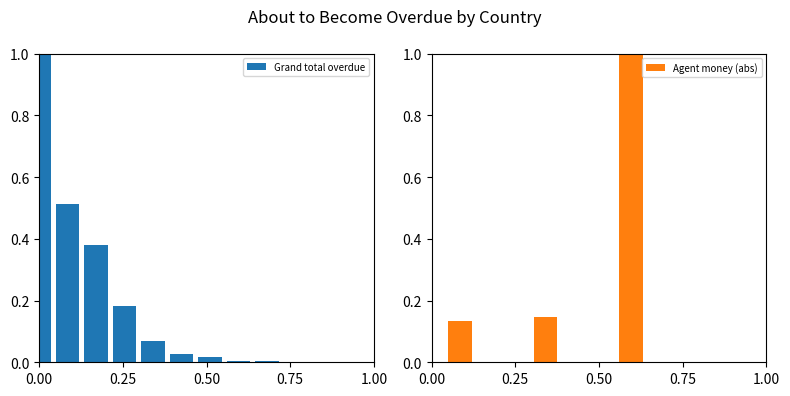

How many bars are there in each group?

2